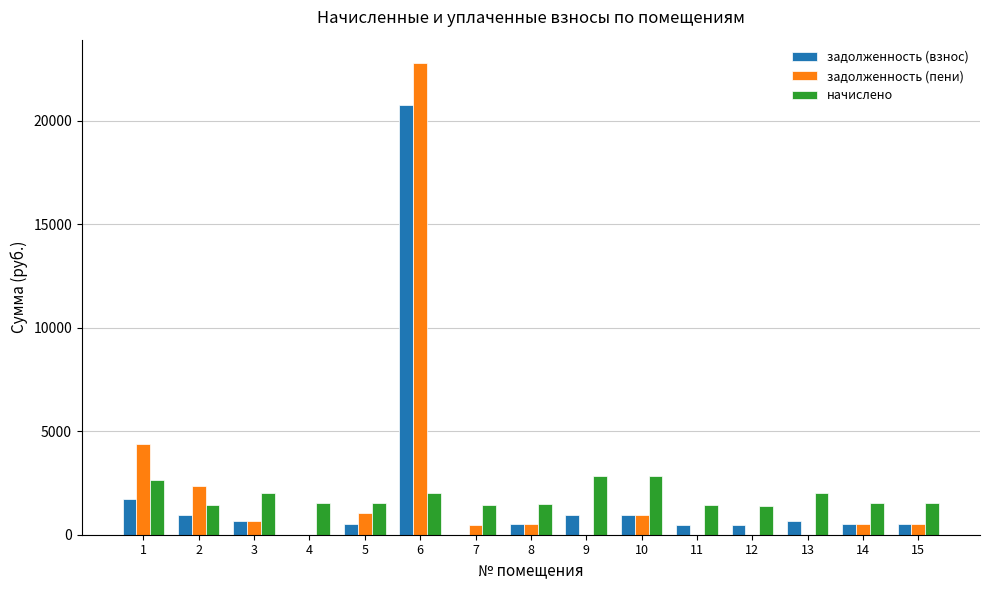

How many values in the задолженность (взнос) series exceed 512?

9